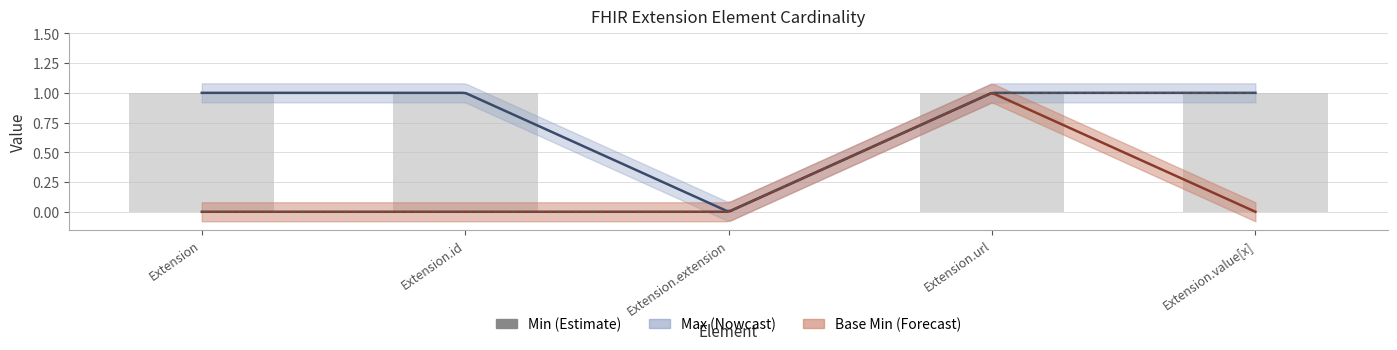

The value at Extension.value[x] is 1. True or false?

True